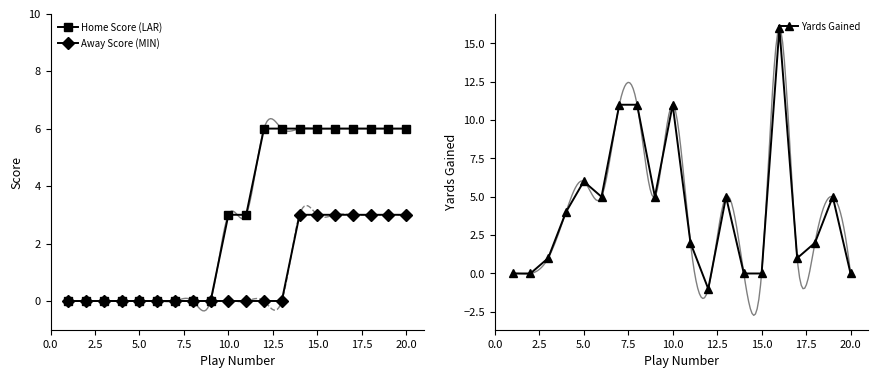

What are all the series names shown in the legend?

Home Score (LAR), Away Score (MIN), Yards Gained